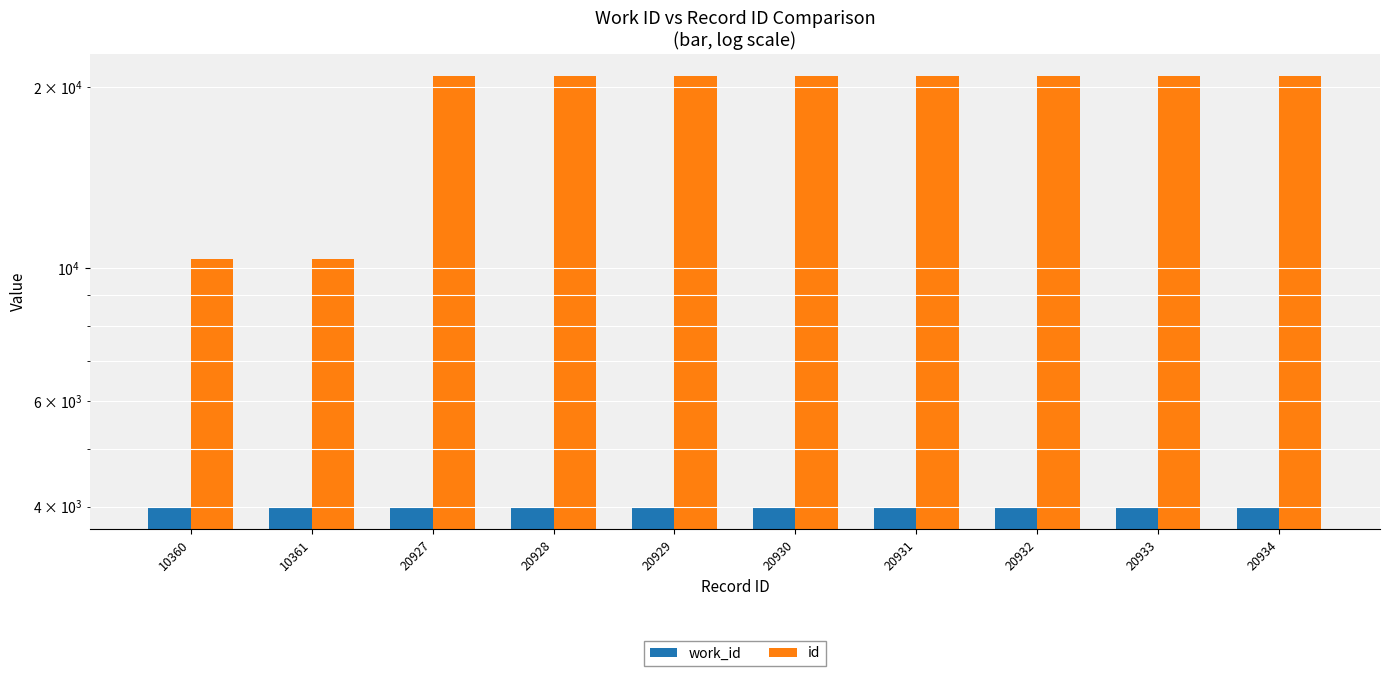

What is the value of the id bar at the 3rd from the left?

20927